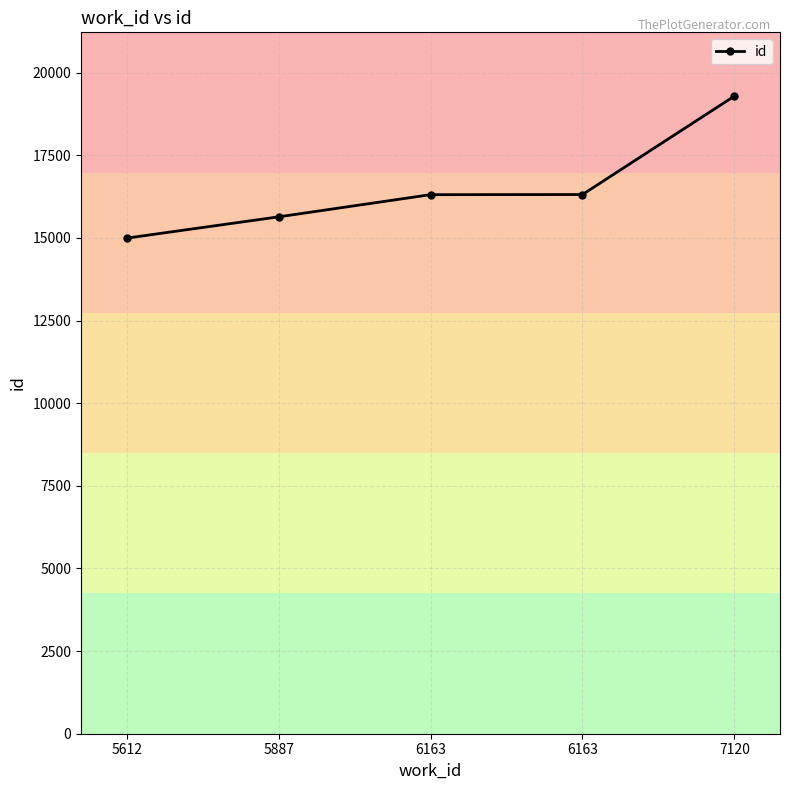

Rank the categories by value from highest to lowest.

7120, 6163, 6163, 5887, 5612